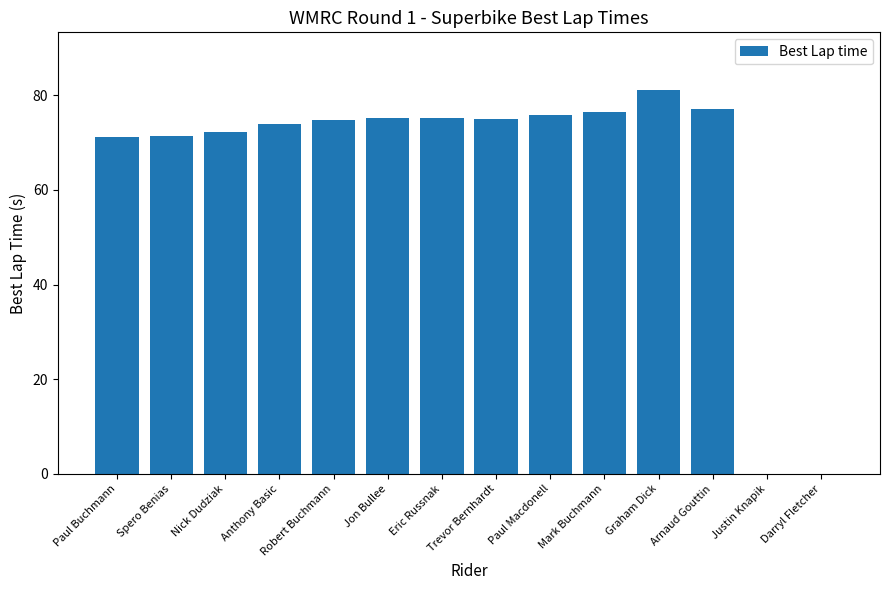

True or false: the data shows 118.6 at Jon Bullee.

False